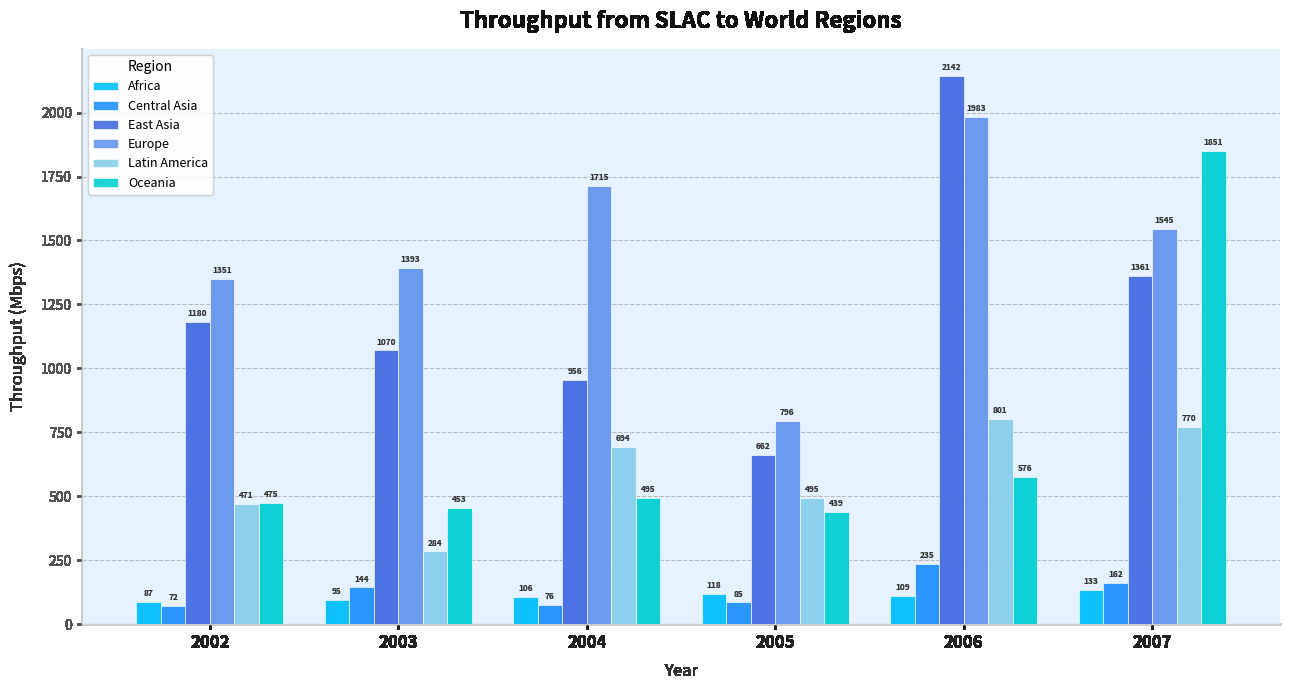

Rank the categories by Central Asia value from lowest to highest.

2002, 2004, 2005, 2003, 2007, 2006